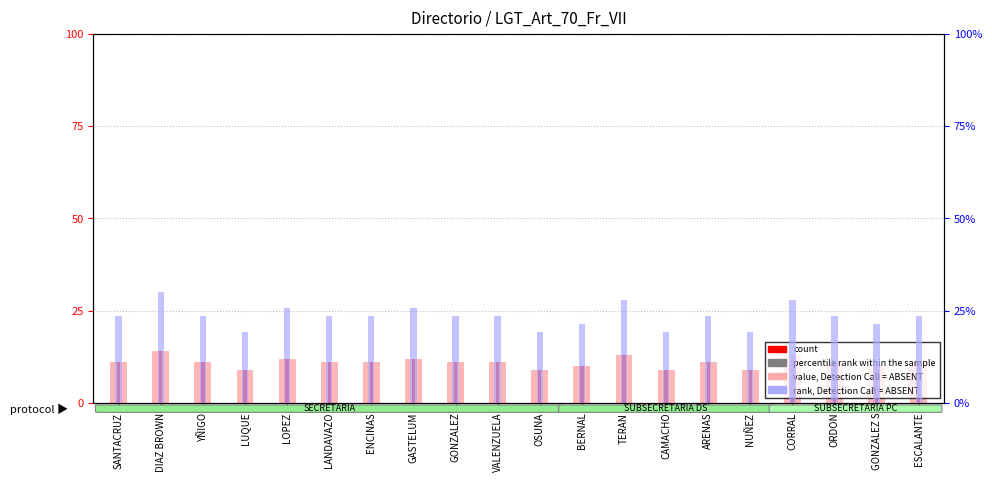

What is the spread (max minus min) of values at VALENZUELA?

12.6